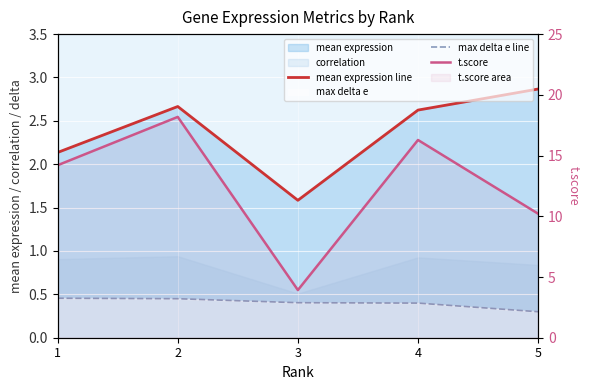

Reading left to right, transcribe all the data shown in this chart.

mean expression line: 2.1	2.7	1.6	2.6	2.9
max delta e line: 0.5	0.4	0.4	0.4	0.3
t.score: 14.2	18.2	3.9	16.3	10.2